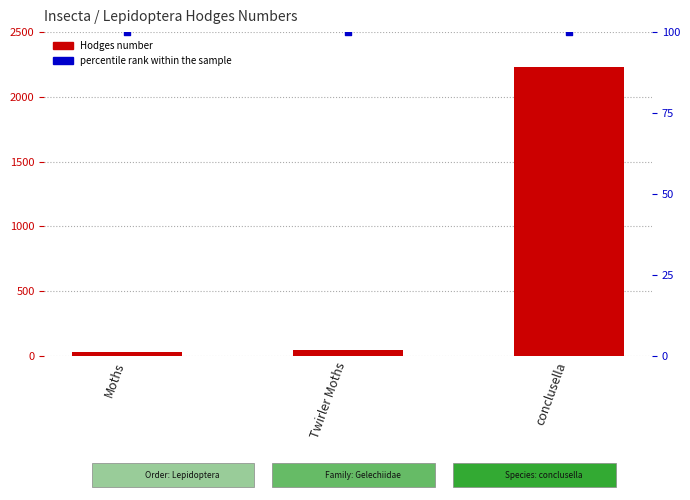

Is the value of Hodges at Moths greater than the value of percentile rank within the sample at Twirler Moths?

No